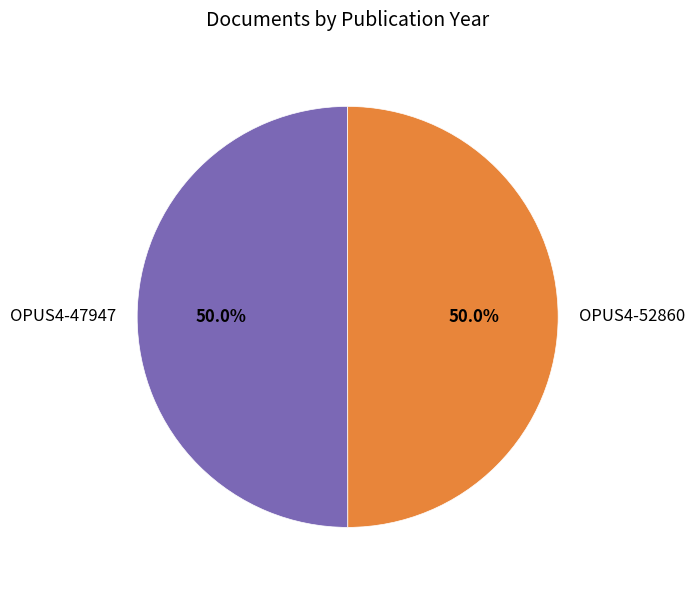

To the nearest percent, what percentage of the pie is OPUS4-47947?

50%